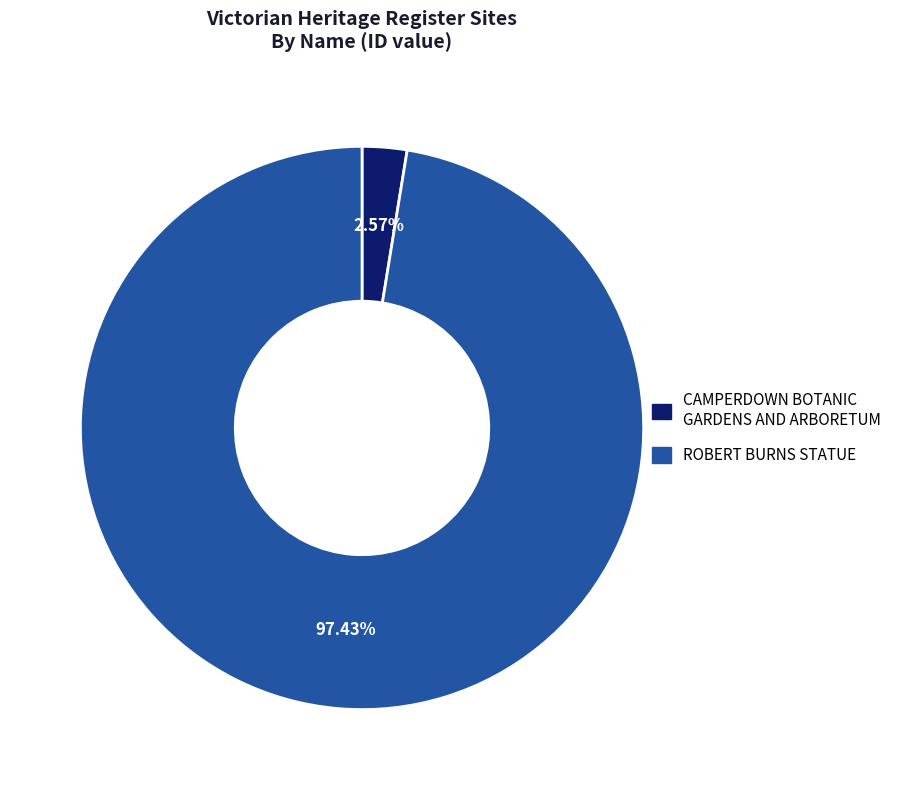

Count the number of slices in the pie.

2